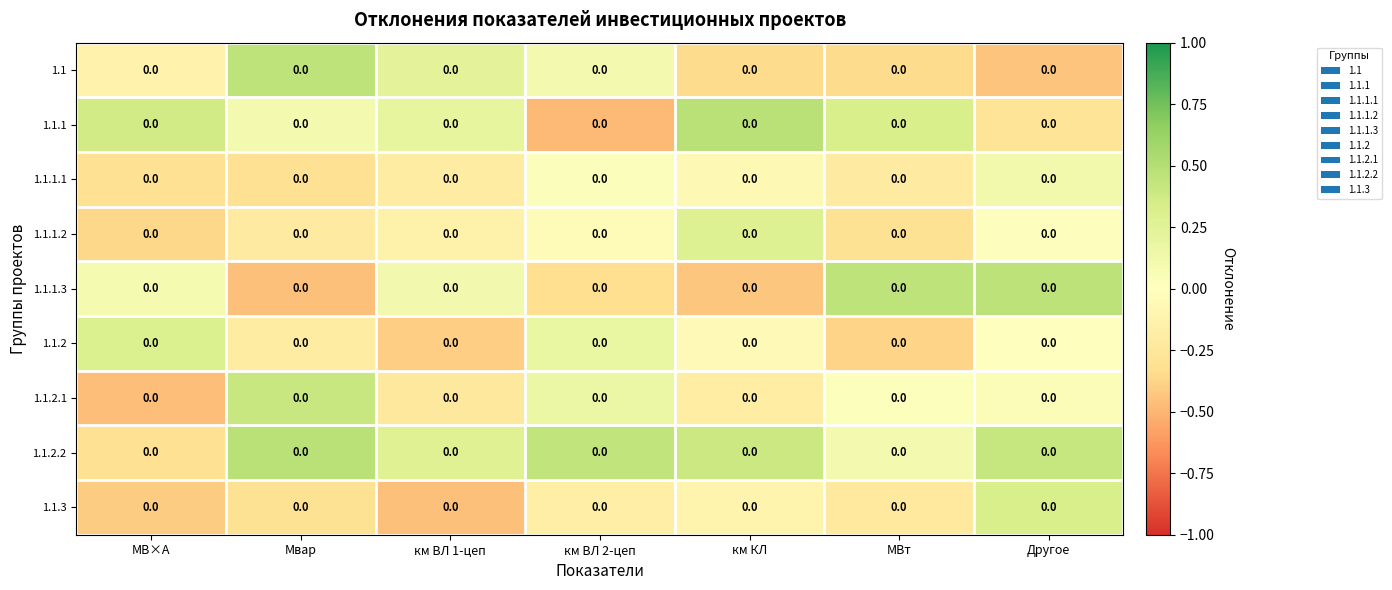

Reading left to right, transcribe all the data shown in this chart.

1.1: МВ×А=0.0	Мвар=0.0	км ВЛ 1-цеп=0.0	км ВЛ 2-цеп=0.0	км КЛ=0.0	МВт=0.0	Другое=0.0
1.1.1: МВ×А=0.0	Мвар=0.0	км ВЛ 1-цеп=0.0	км ВЛ 2-цеп=0.0	км КЛ=0.0	МВт=0.0	Другое=0.0
1.1.1.1: МВ×А=0.0	Мвар=0.0	км ВЛ 1-цеп=0.0	км ВЛ 2-цеп=0.0	км КЛ=0.0	МВт=0.0	Другое=0.0
1.1.1.2: МВ×А=0.0	Мвар=0.0	км ВЛ 1-цеп=0.0	км ВЛ 2-цеп=0.0	км КЛ=0.0	МВт=0.0	Другое=0.0
1.1.1.3: МВ×А=0.0	Мвар=0.0	км ВЛ 1-цеп=0.0	км ВЛ 2-цеп=0.0	км КЛ=0.0	МВт=0.0	Другое=0.0
1.1.2: МВ×А=0.0	Мвар=0.0	км ВЛ 1-цеп=0.0	км ВЛ 2-цеп=0.0	км КЛ=0.0	МВт=0.0	Другое=0.0
1.1.2.1: МВ×А=0.0	Мвар=0.0	км ВЛ 1-цеп=0.0	км ВЛ 2-цеп=0.0	км КЛ=0.0	МВт=0.0	Другое=0.0
1.1.2.2: МВ×А=0.0	Мвар=0.0	км ВЛ 1-цеп=0.0	км ВЛ 2-цеп=0.0	км КЛ=0.0	МВт=0.0	Другое=0.0
1.1.3: МВ×А=0.0	Мвар=0.0	км ВЛ 1-цеп=0.0	км ВЛ 2-цеп=0.0	км КЛ=0.0	МВт=0.0	Другое=0.0